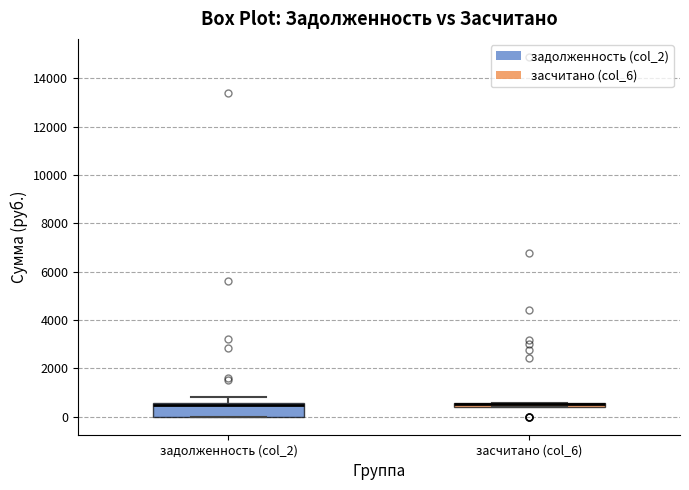

Comparing the boxes themselves (not the whiskers), which one is the tallest?

задолженность (col_2)